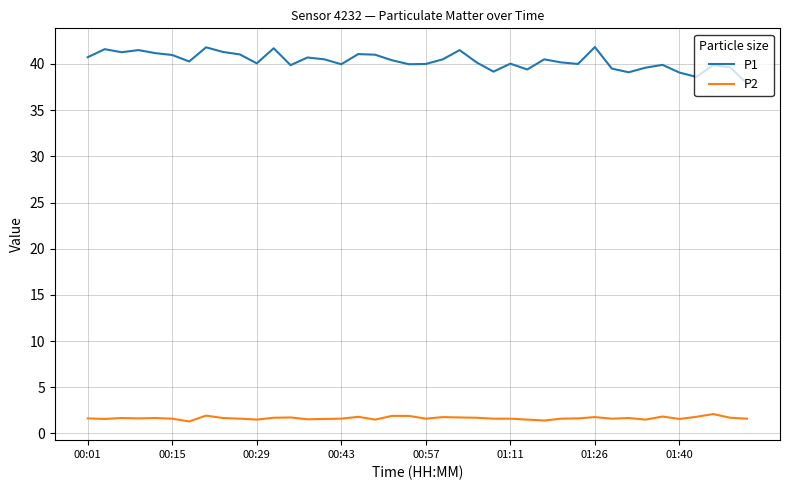

What is the difference between the maximum and minimum values in the P1 series?

3.9